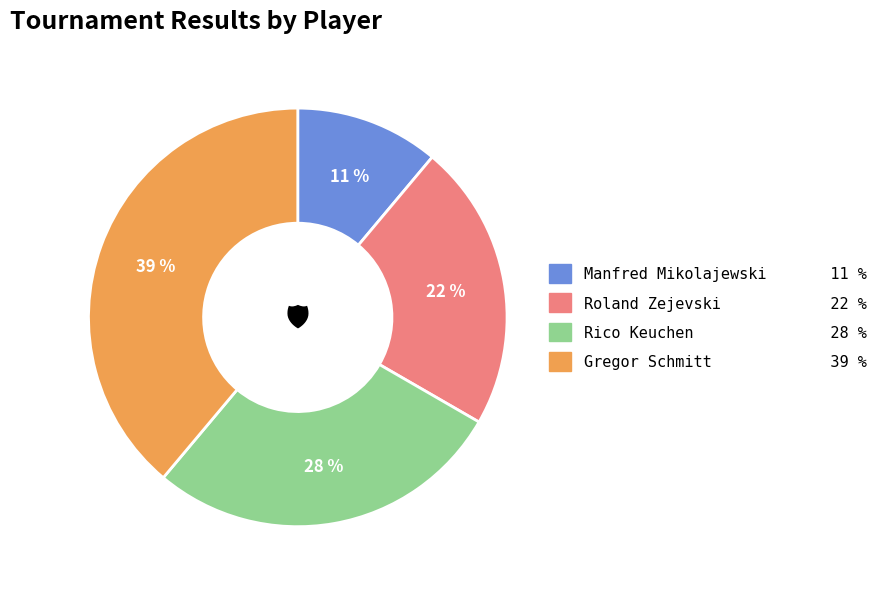

Rank the categories by value from lowest to highest.

Manfred Mikolajewski, Roland Zejevski, Rico Keuchen, Gregor Schmitt